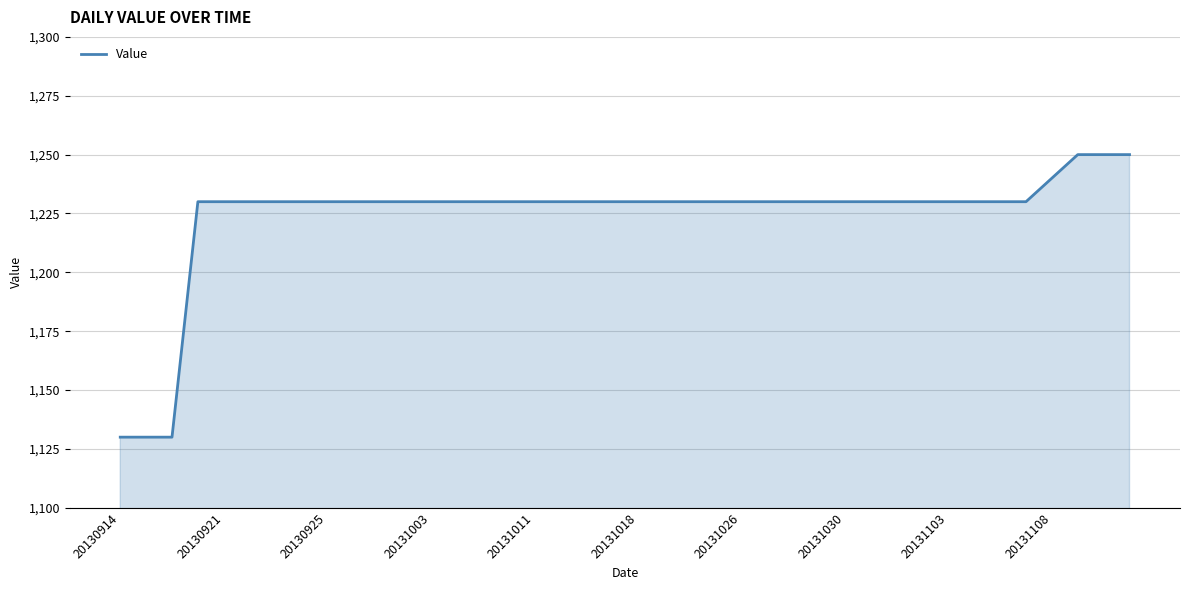

What is the difference between the maximum and minimum values?

120